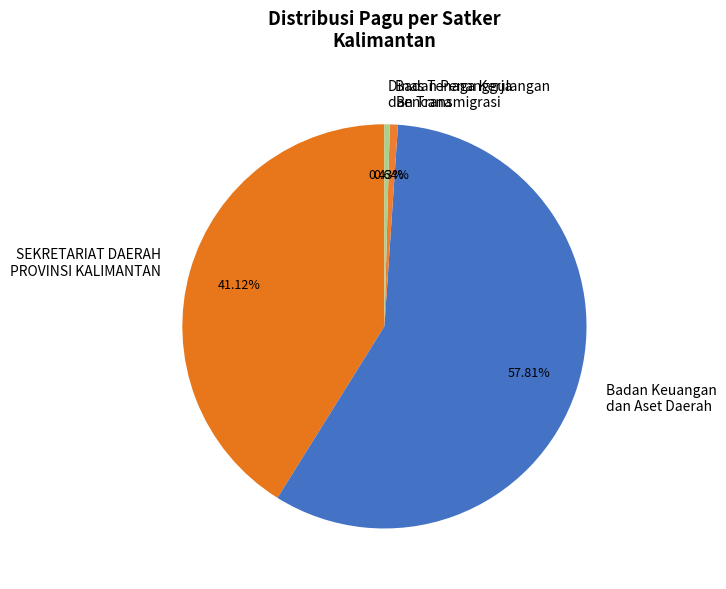

Which has a higher value, Badan Keuangan dan Aset Daerah or Badan Penanggulangan Bencana?

Badan Keuangan dan Aset Daerah